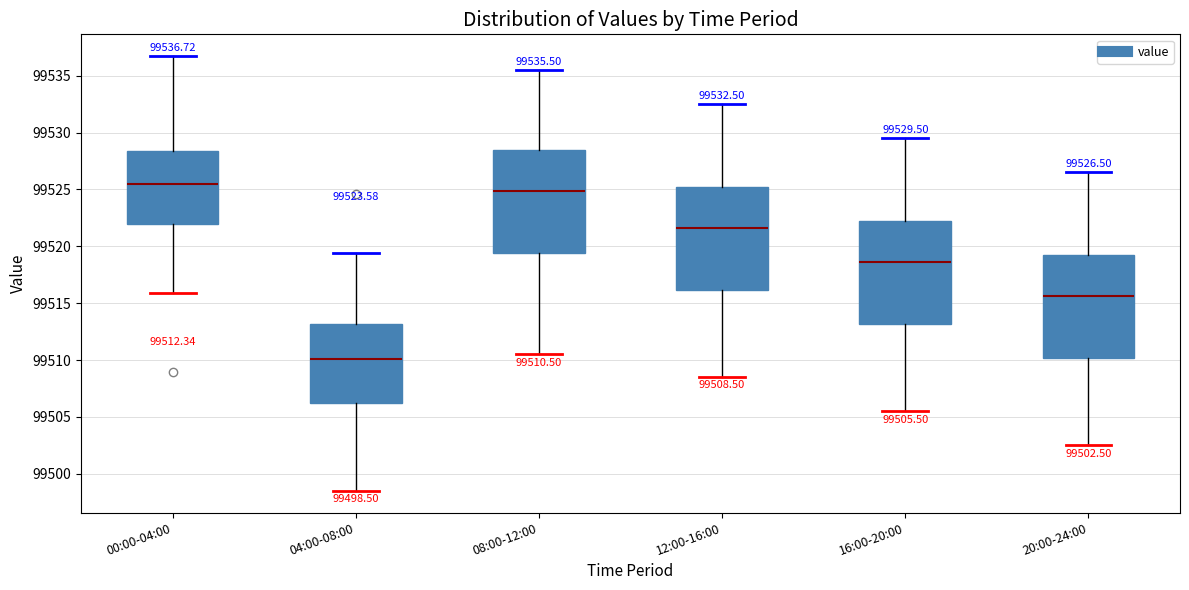

Which box has the highest median line?

00:00-04:00